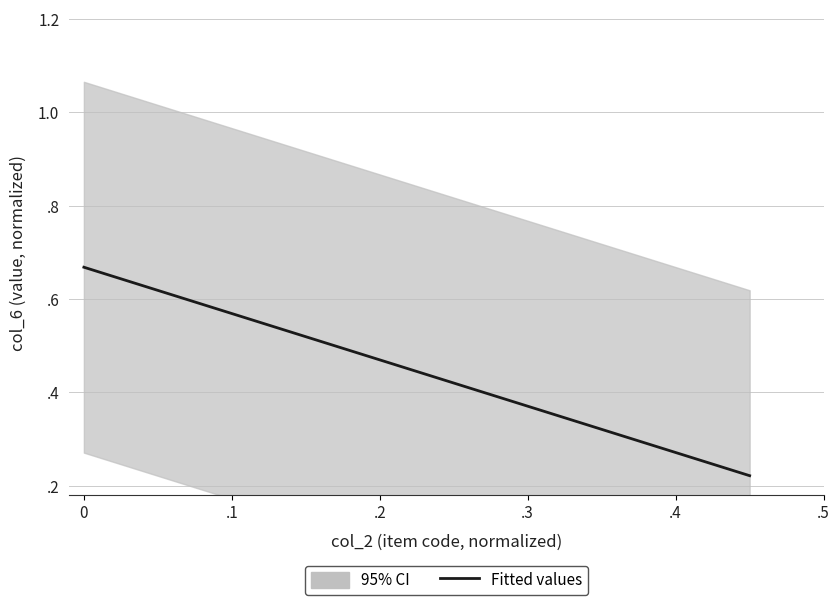

What is the average value?

0.5